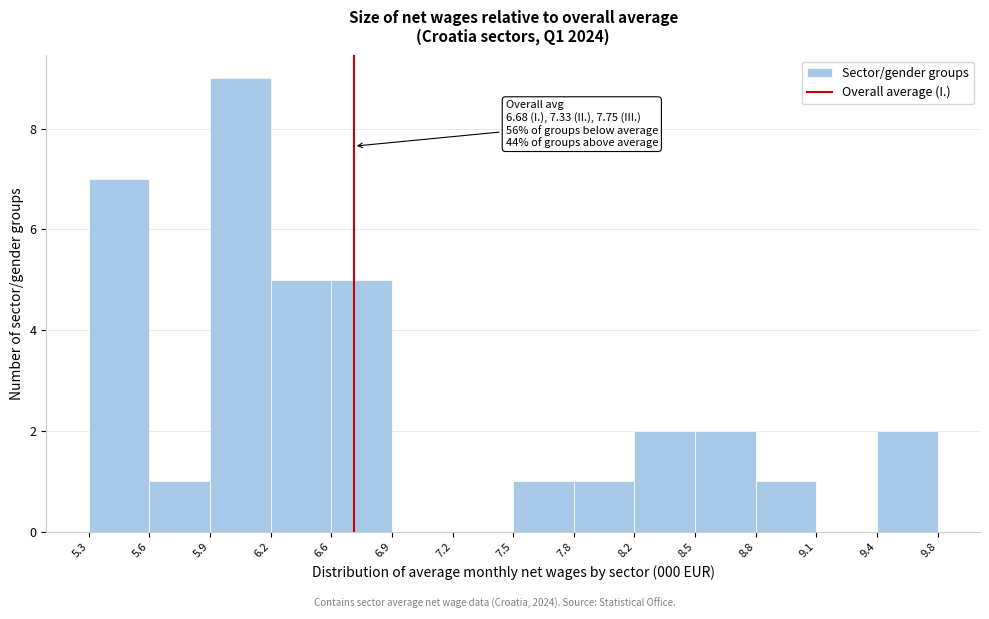

Over which range of the x-axis is the bar tallest?

5.9 to 6.2